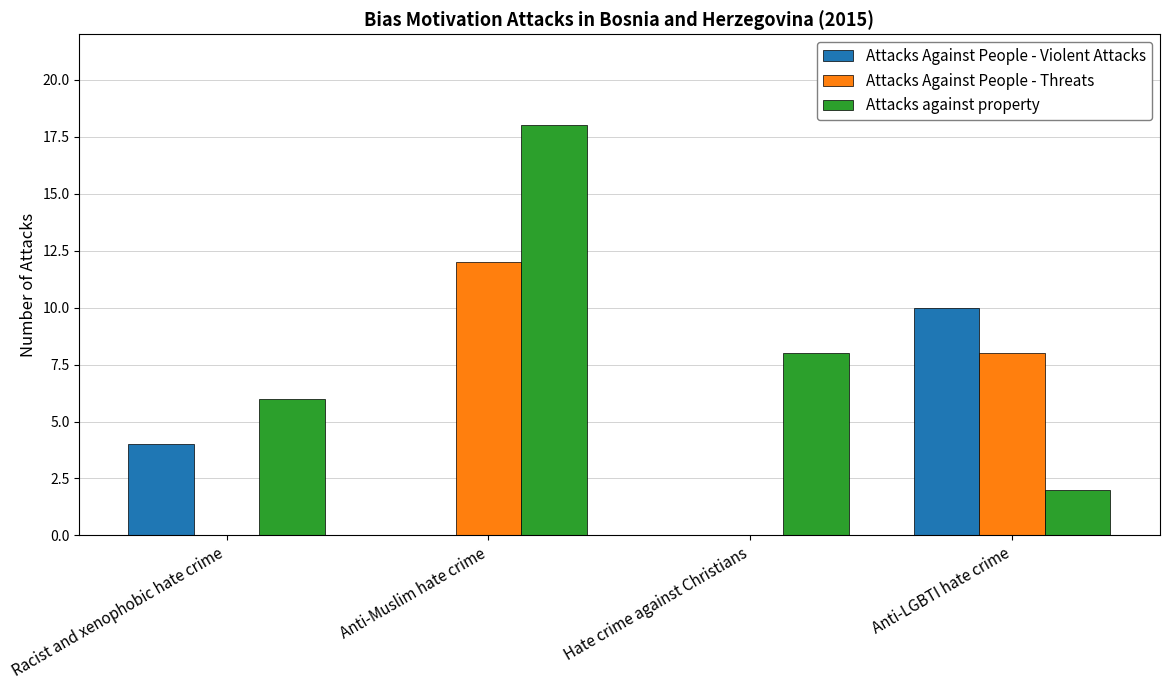

Reading left to right, list all the values displayed in this chart.

Attacks Against People - Violent Attacks: Racist and xenophobic hate crime=4	Anti-Muslim hate crime=0	Hate crime against Christians=0	Anti-LGBTI hate crime=10
Attacks Against People - Threats: Racist and xenophobic hate crime=0	Anti-Muslim hate crime=12	Hate crime against Christians=0	Anti-LGBTI hate crime=8
Attacks against property: Racist and xenophobic hate crime=6	Anti-Muslim hate crime=18	Hate crime against Christians=8	Anti-LGBTI hate crime=2